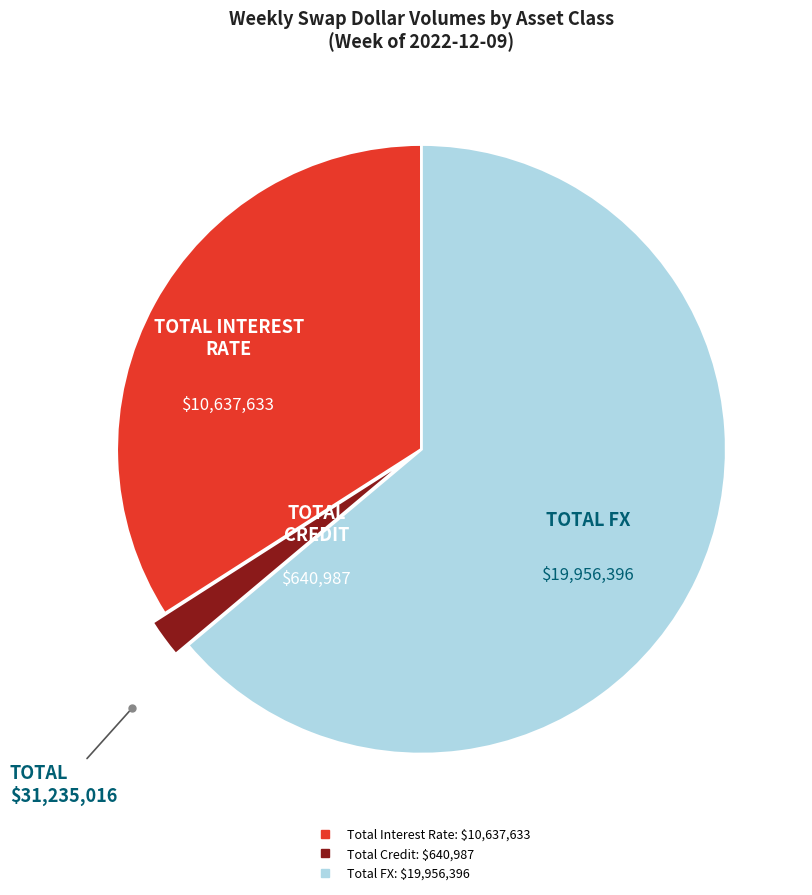

Is it true that Total Interest Rate is 34% of the pie?

True